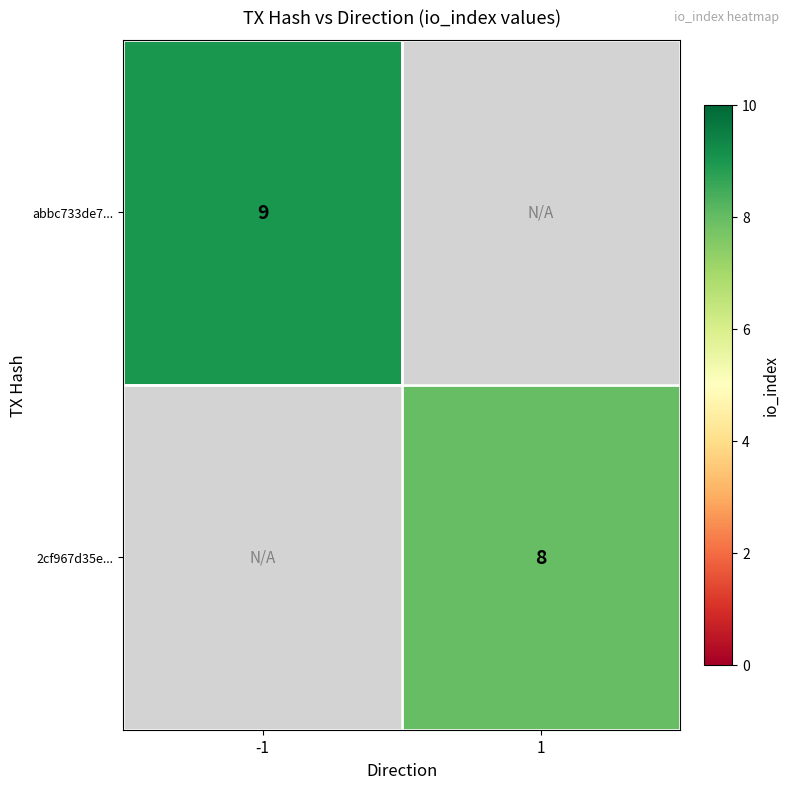

The 2cf967d35e... series shows 4 at 1. True or false?

False